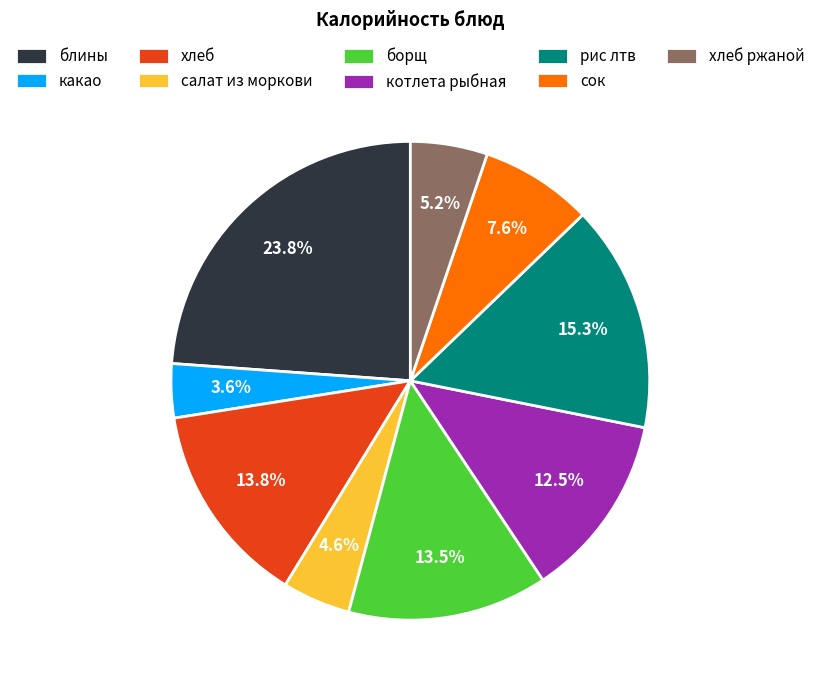

What is the largest slice in the pie chart?

блины